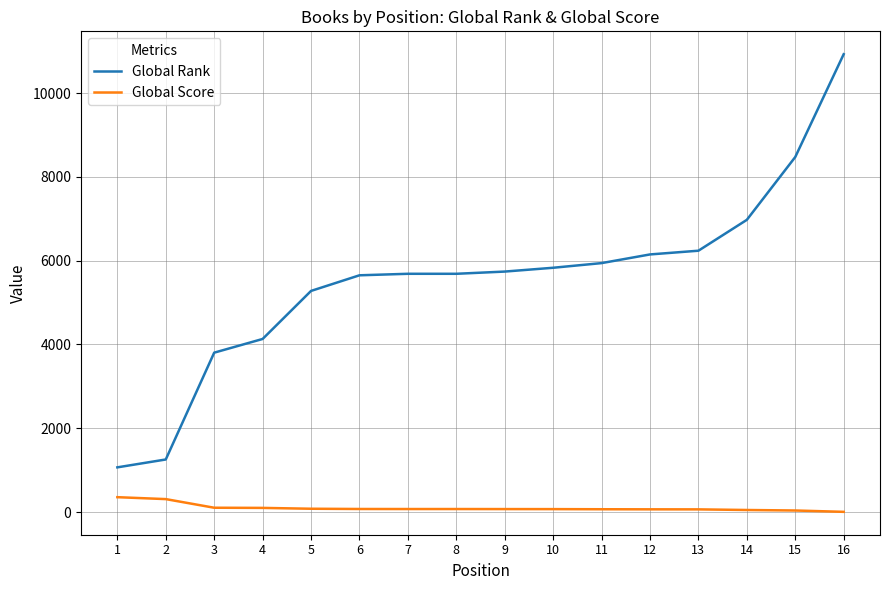

What is the sum of all Global Rank values?

88837